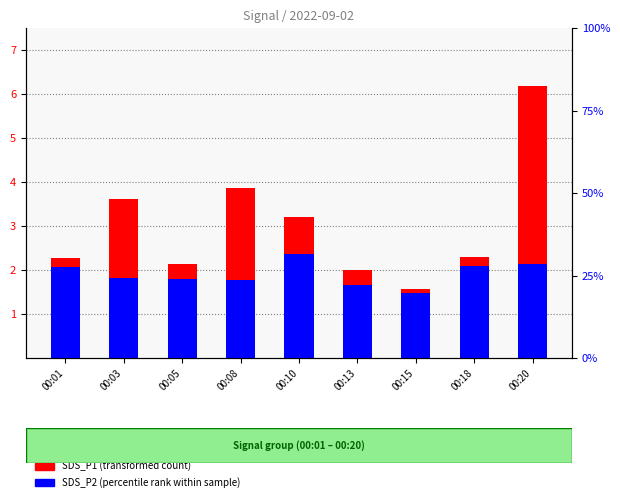

Which series changed the most between 00:03 and 00:08?

SDS_P1